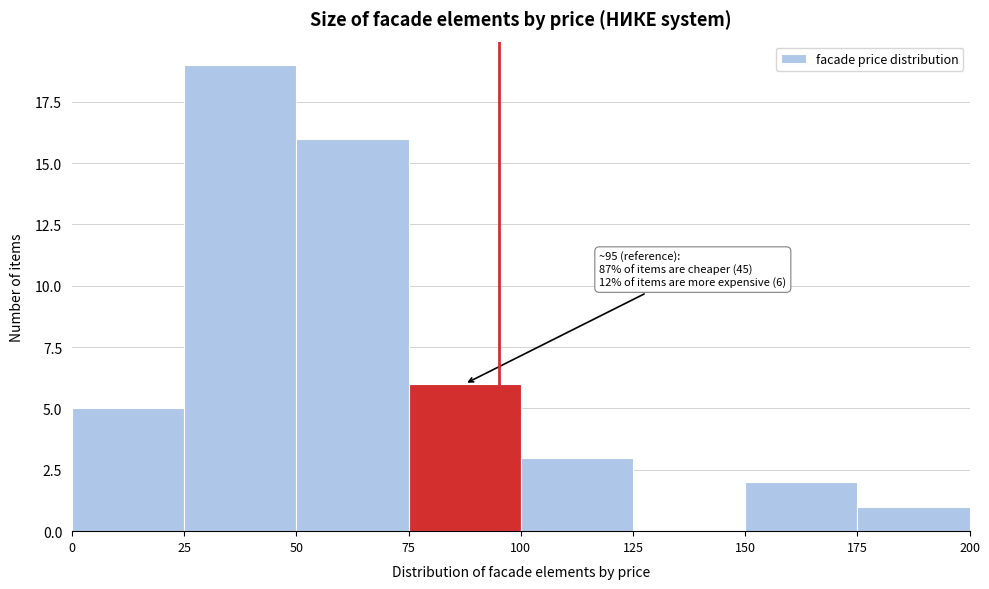

Which range on the x-axis has the tallest bar?

25 to 50